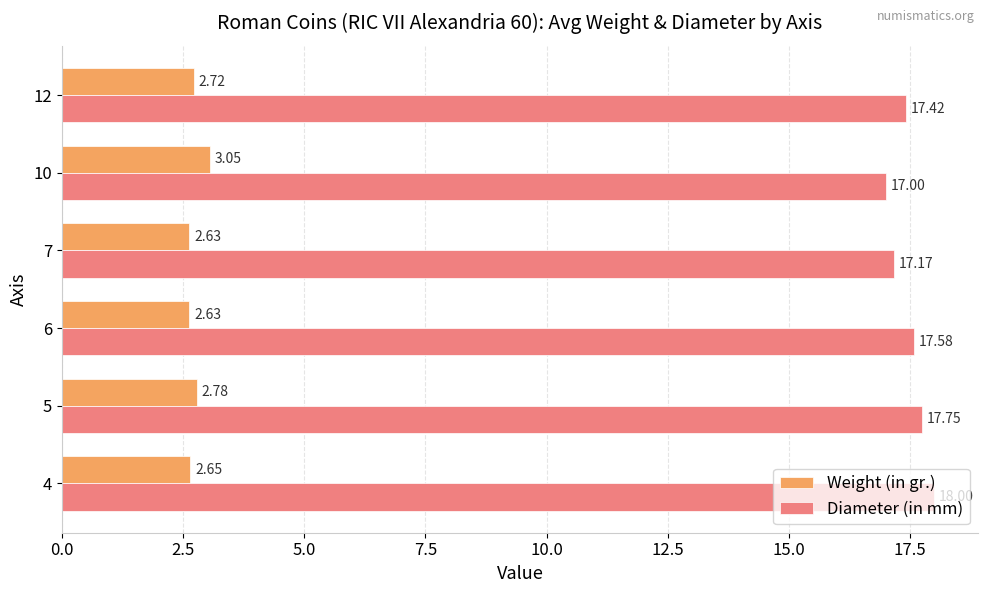

What is the sum of all Diameter (in mm) values?

104.9